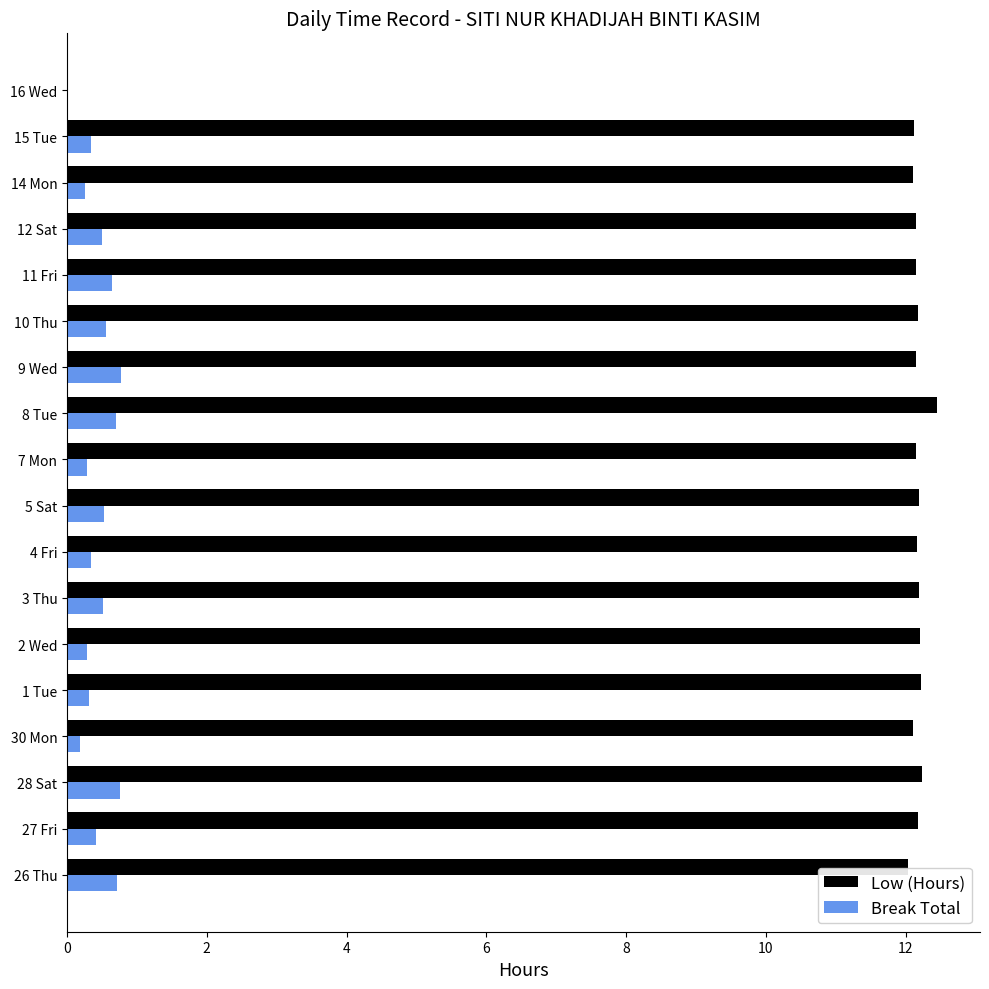

The Low (Hours) series shows 12.1 at 30 Mon. True or false?

True